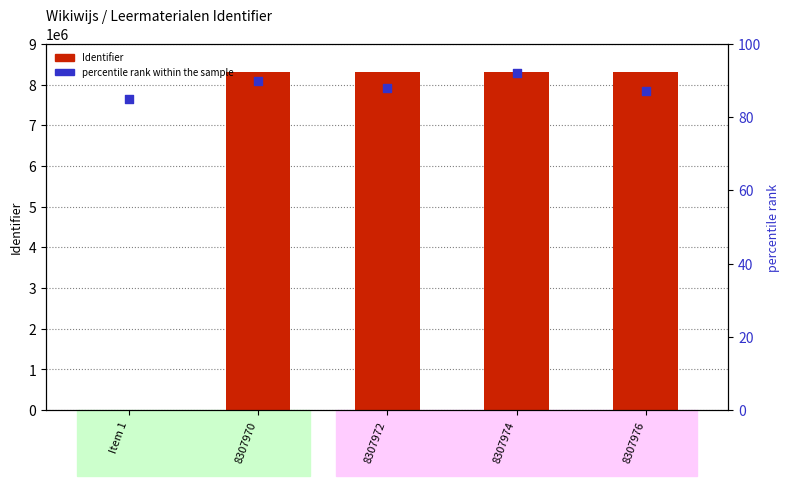

At how many categories does at least one series exceed 2749448?

4